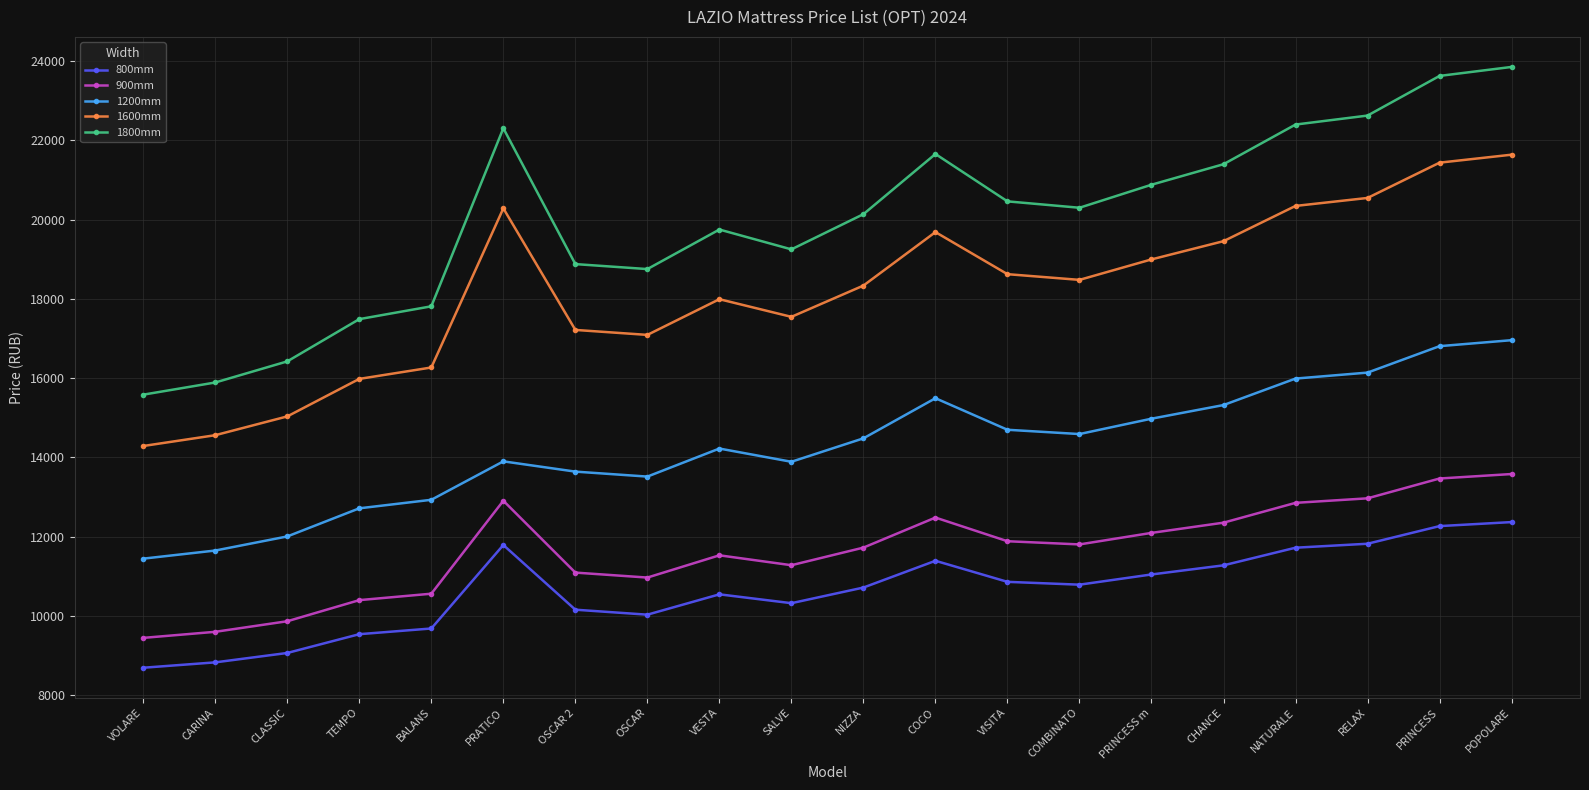

Which series has the largest range (max minus min)?

1800mm